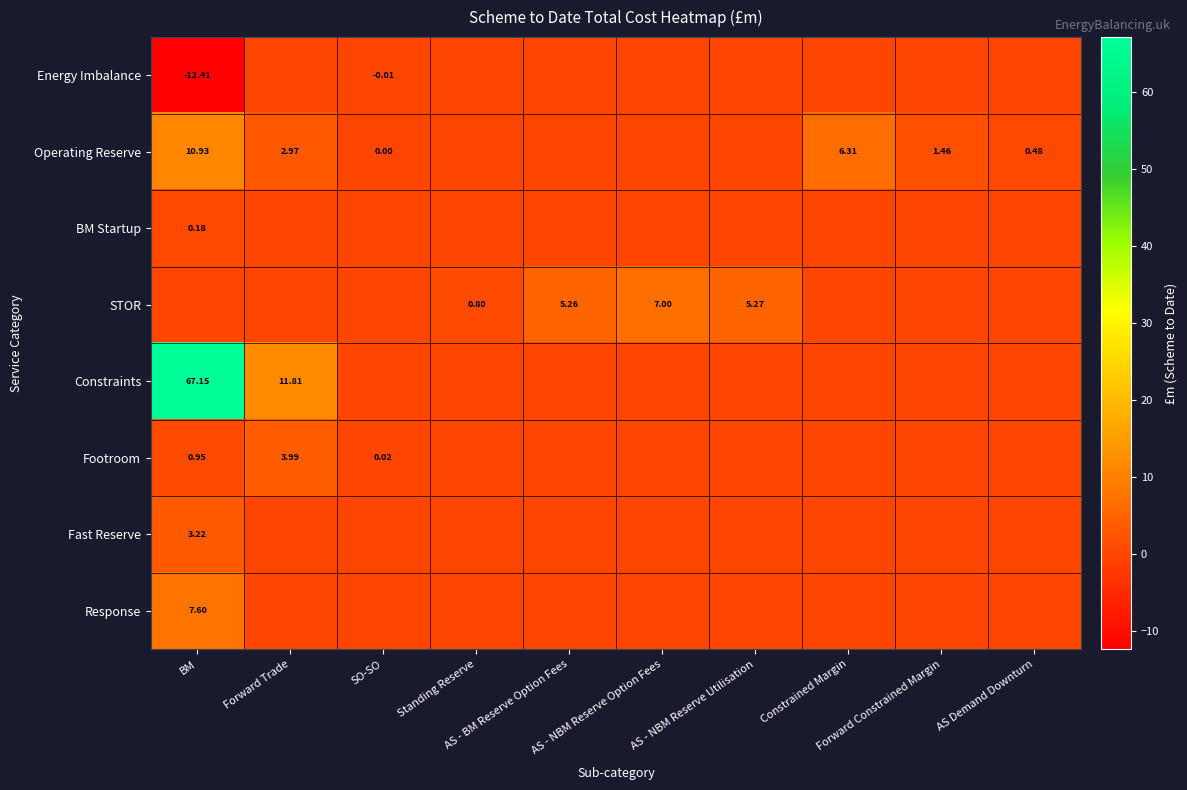

At how many categories does at least one series exceed 56?

1